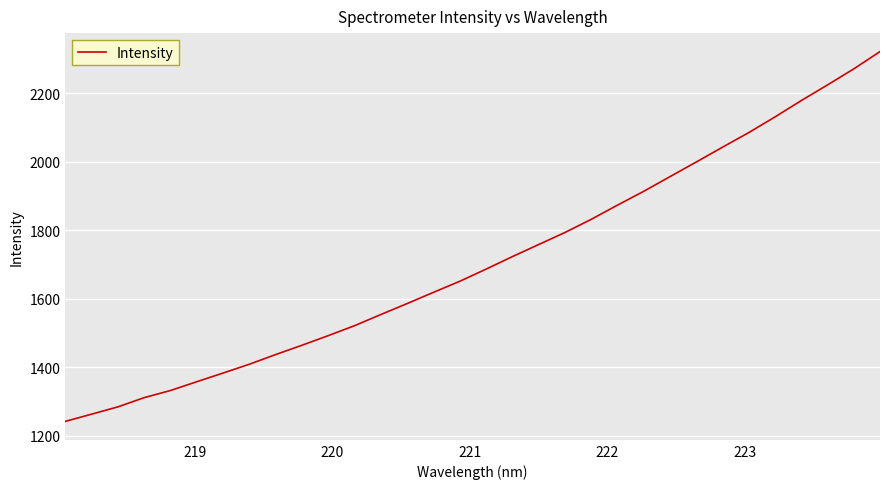

What is the difference between the maximum and minimum values?

1080.2